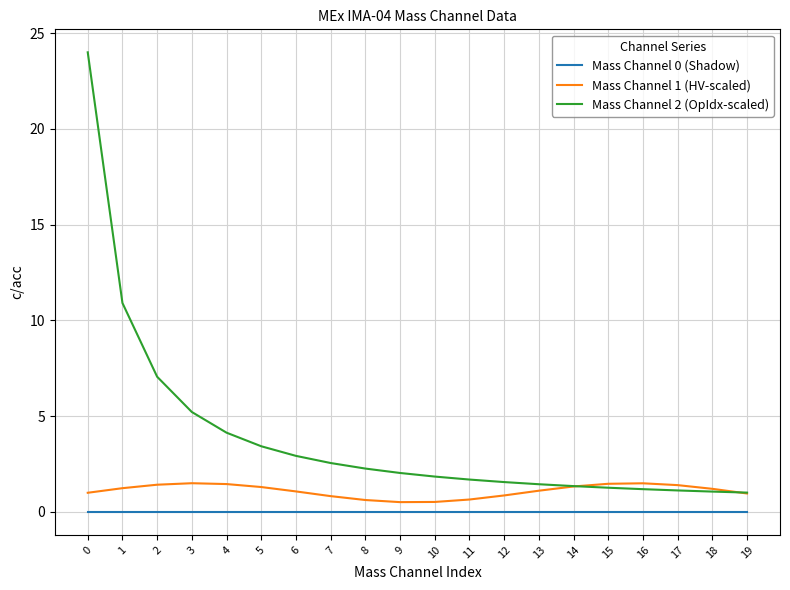

Is it true that Mass Channel 0 (Shadow) equals 0.0 at 15?

True